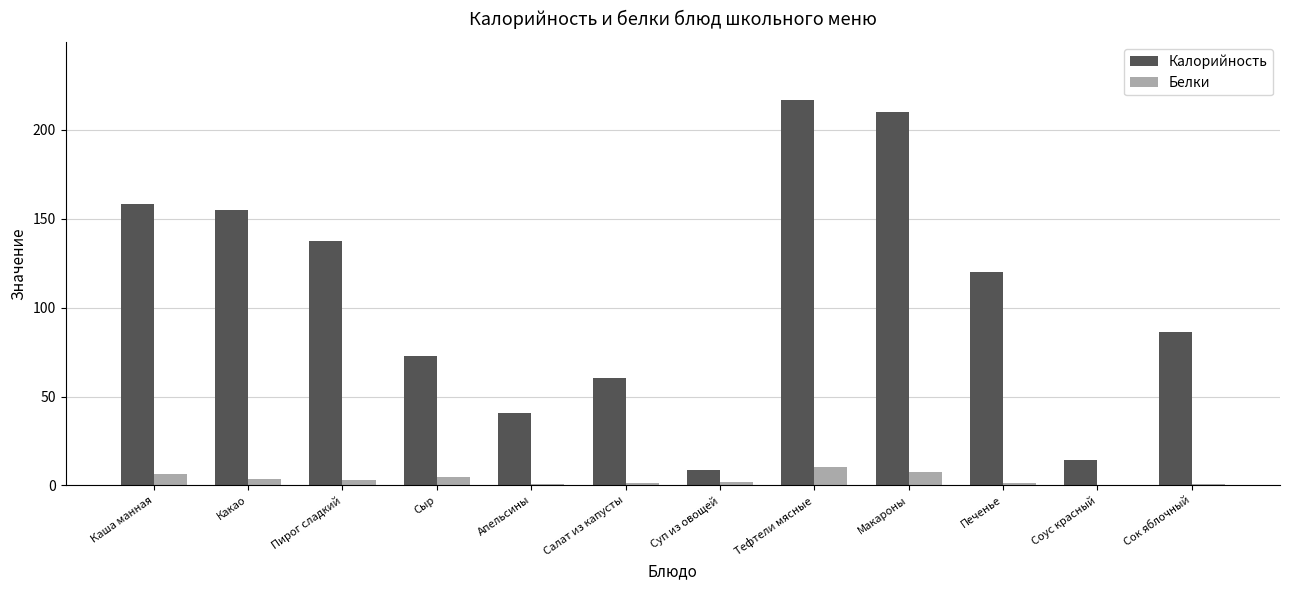

What are all the series names shown in the legend?

Калорийность, Белки